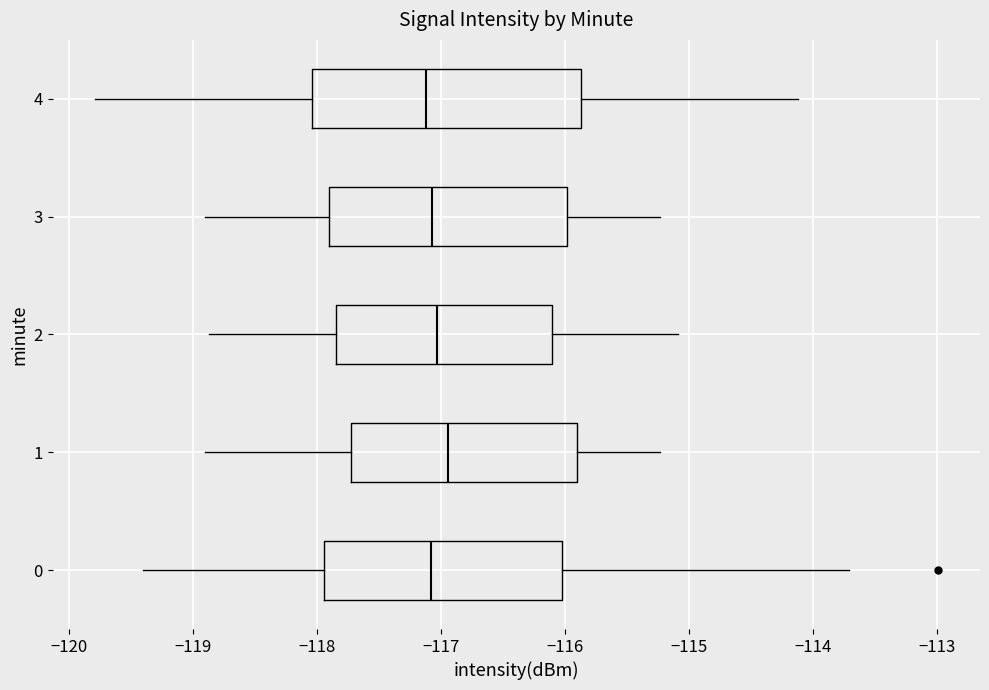

Reading bottom to top, transcribe this box plot: for each box, give where its median line is, the range the box spans, and where its two whiskers end, as read against the x-axis. The values are not printed on the chart, so give them approximately, as read against the axis.

0: median -117.1, box -117.9 to -116.0, whiskers -119.4 to -113.7
1: median -116.9, box -117.7 to -115.9, whiskers -118.9 to -115.2
2: median -117.0, box -117.8 to -116.1, whiskers -118.9 to -115.1
3: median -117.1, box -117.9 to -116.0, whiskers -118.9 to -115.2
4: median -117.1, box -118.0 to -115.9, whiskers -119.8 to -114.1